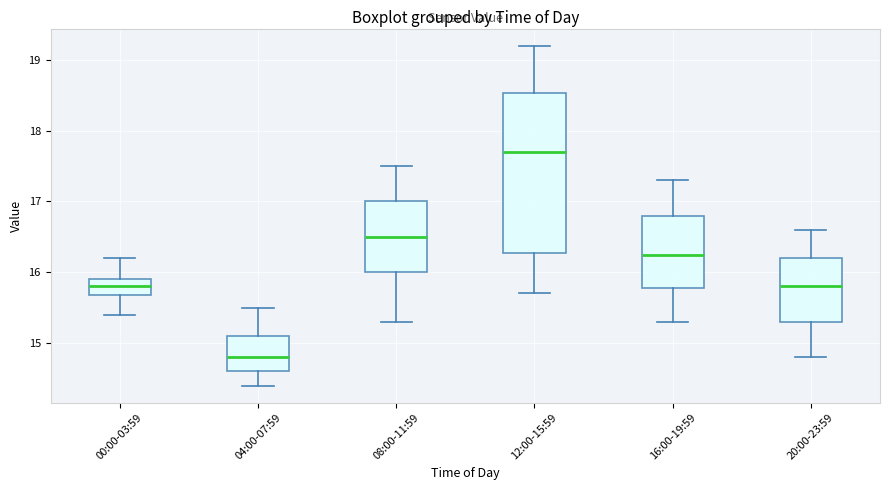

Which box is the tallest, from its lower edge to its upper edge?

12:00-15:59